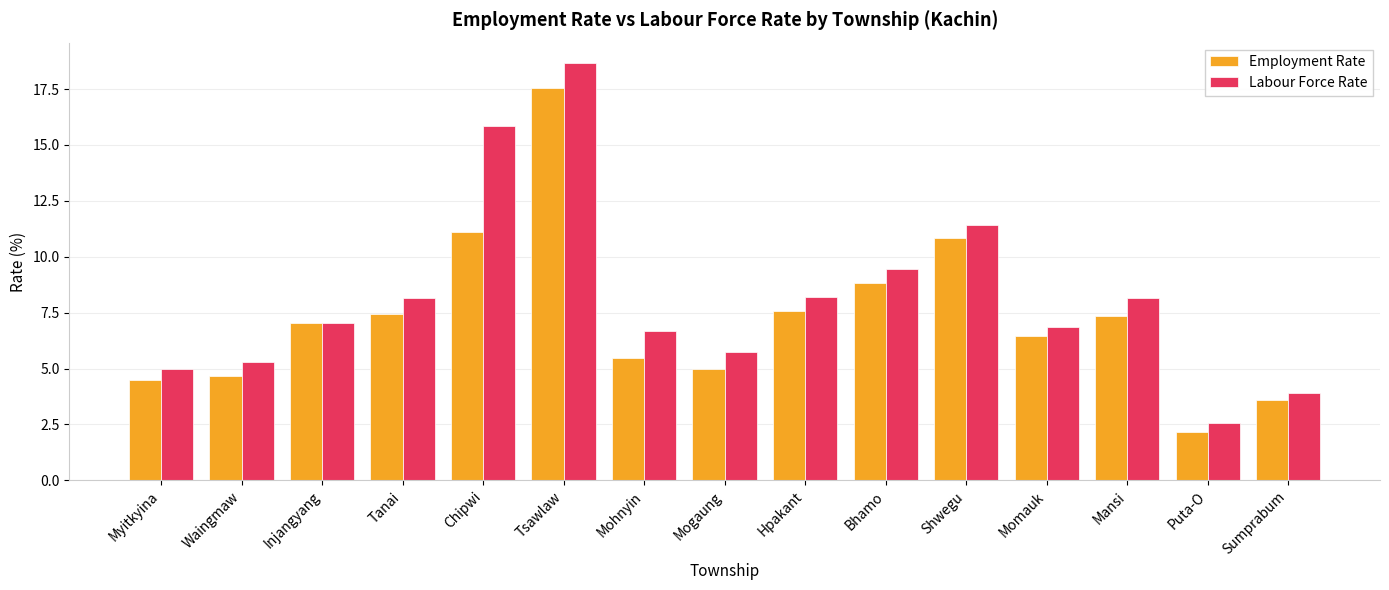

Is the value of Labour Force Rate at Tanai greater than the value of Employment Rate at Mohnyin?

Yes